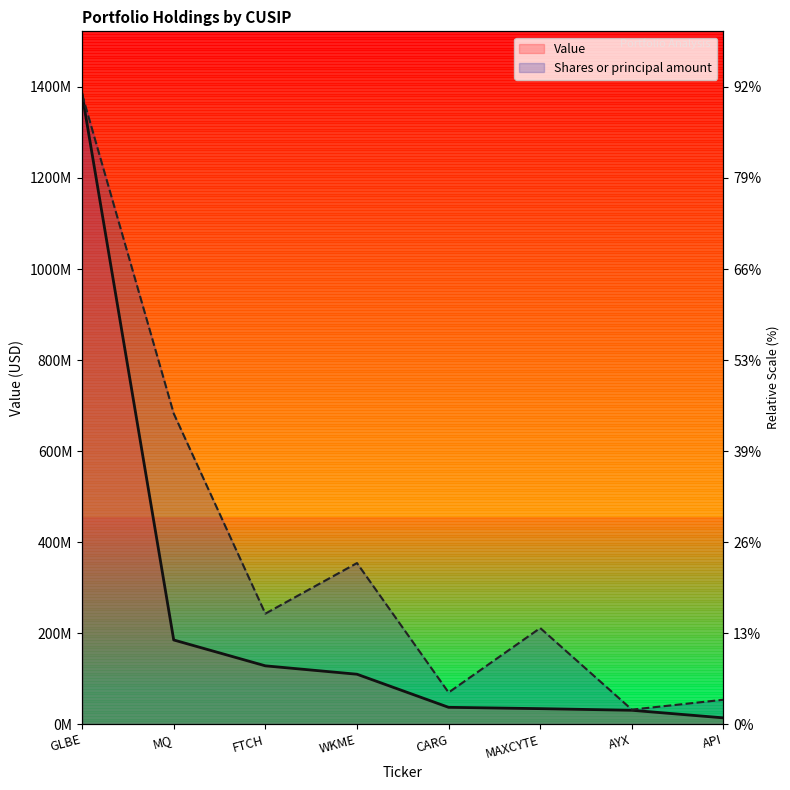

True or false: Value has a value of 36849000.0 at CARG.

True